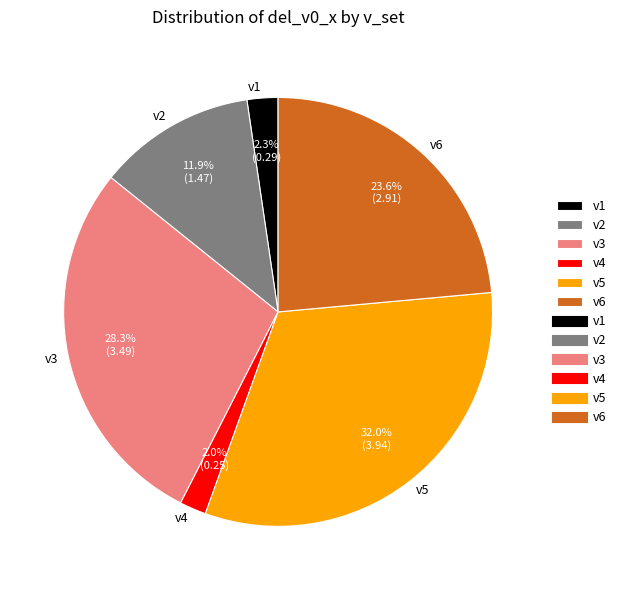

To the nearest percent, what is the difference between the largest and smallest slice percentages?

30%